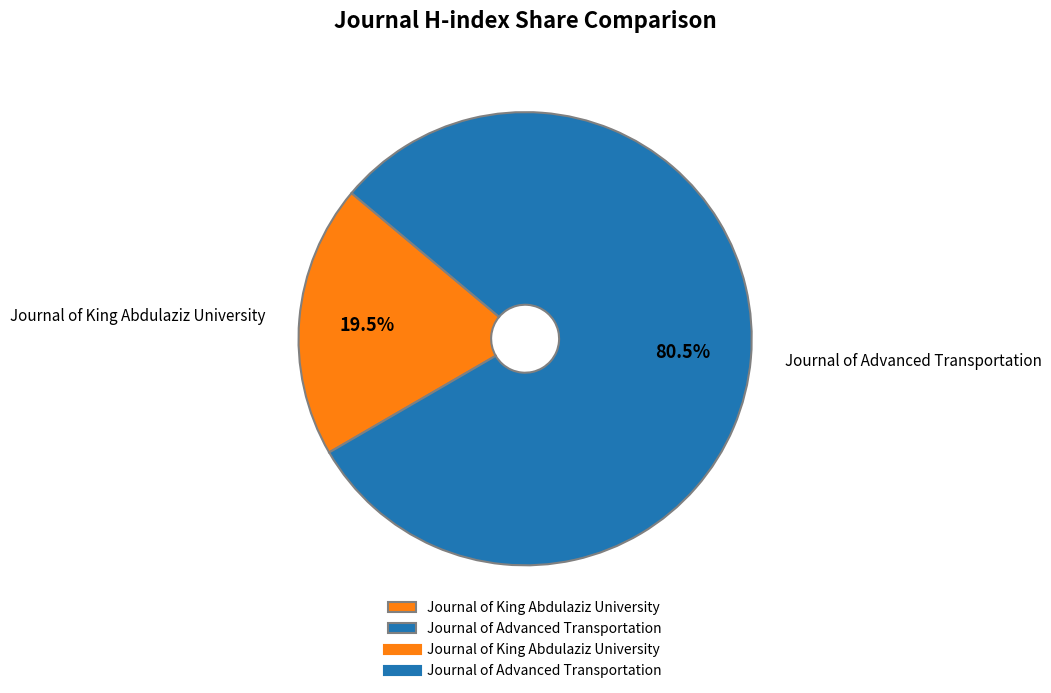

Approximately how many times larger is the value at Journal of Advanced Transportation compared to Journal of King Abdulaziz University?

4.1